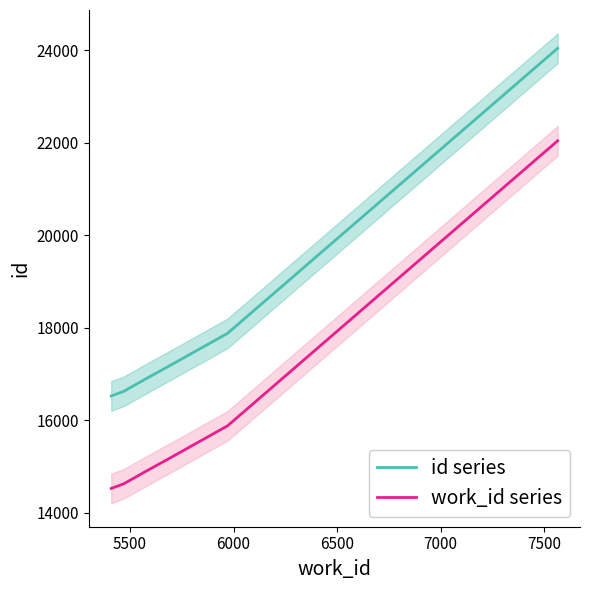

Reading left to right, list all the values displayed in this chart.

id series: 16526	16625	16854	16858	16861	17159	17880	24044
work_id series: 14526	14625	14854	14858	14861	15159	15880	22044